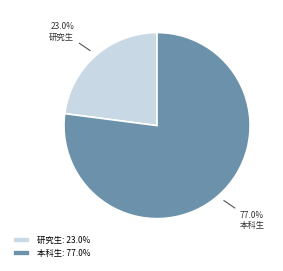

What percentage do 研究生 and 本科生 together represent?

100.0%